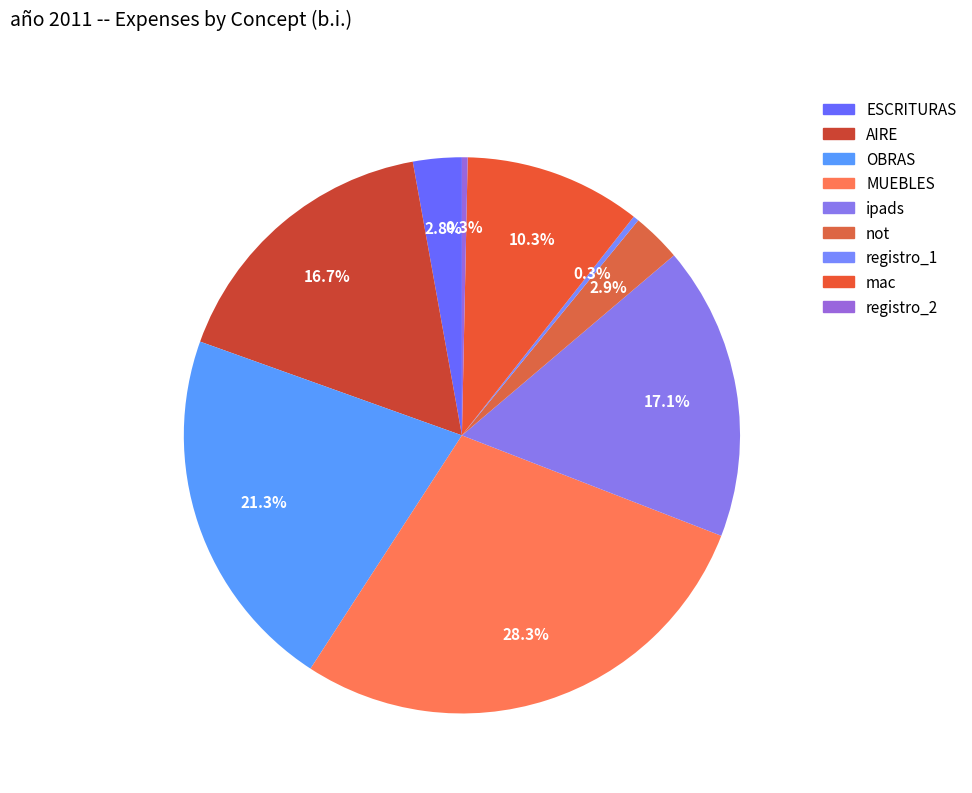

How many segments does this pie chart have?

9